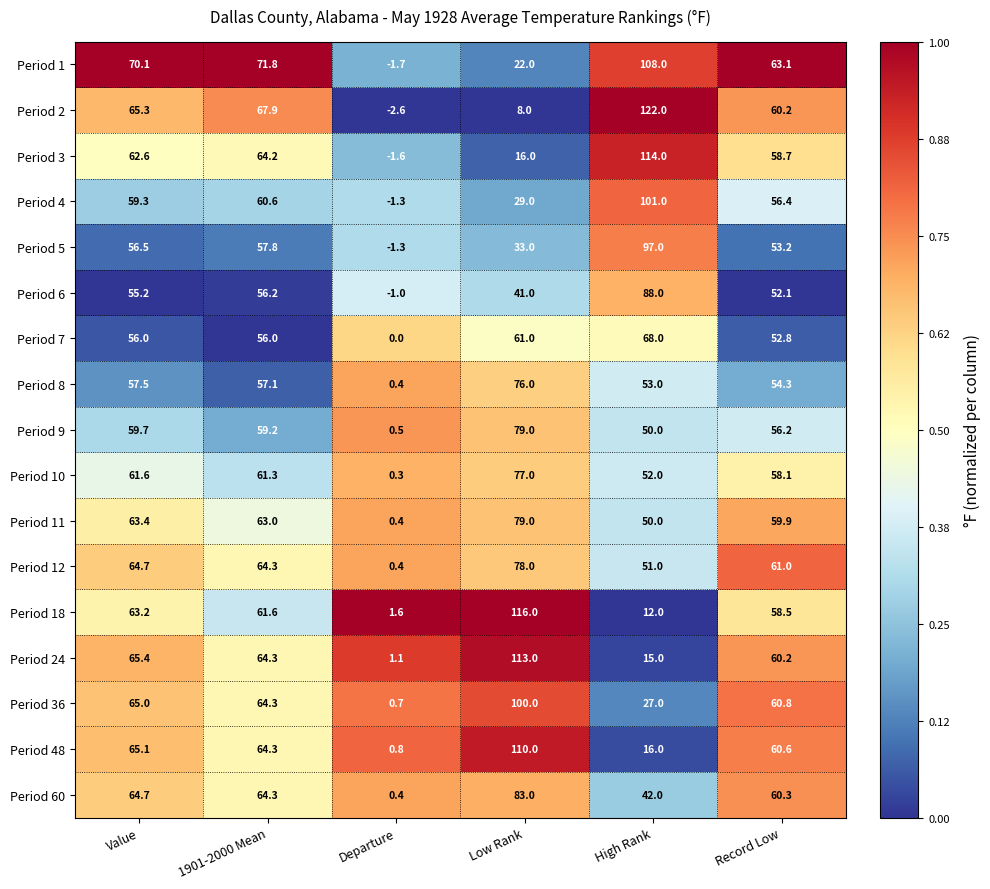

What is the difference between the highest and lowest values at High Rank?

110.0